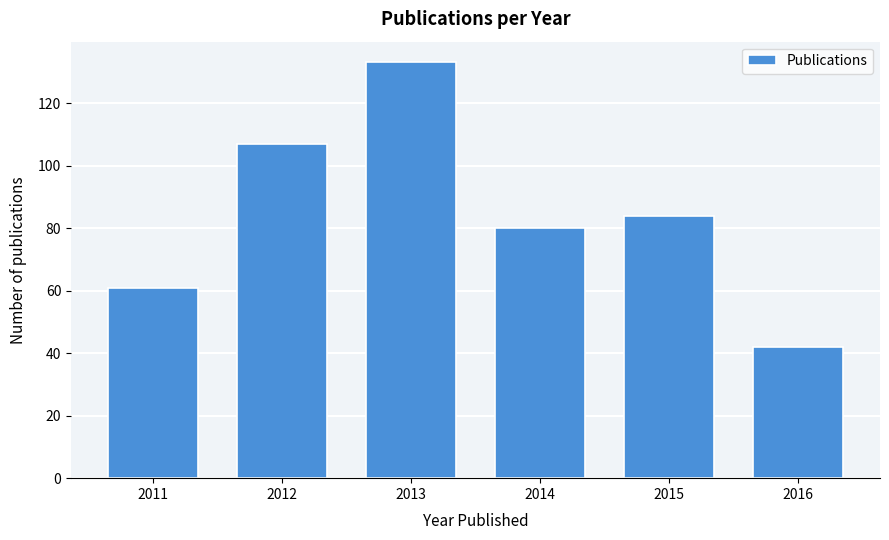

Reading left to right, list all the values displayed in this chart.

2011=61	2012=107	2013=133	2014=80	2015=84	2016=42